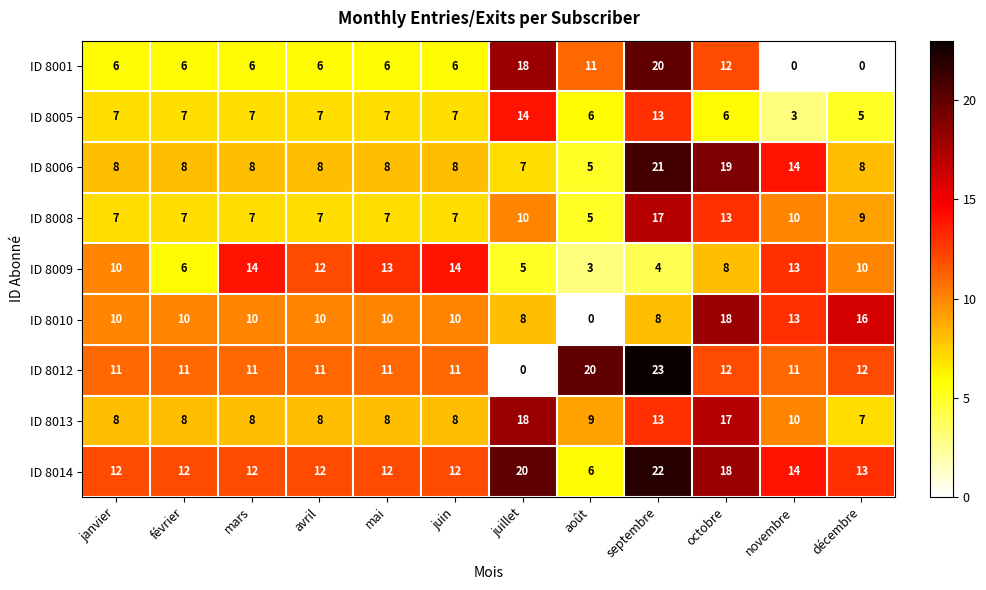

Count the ID 8010 values in the range 10 to 13.

7